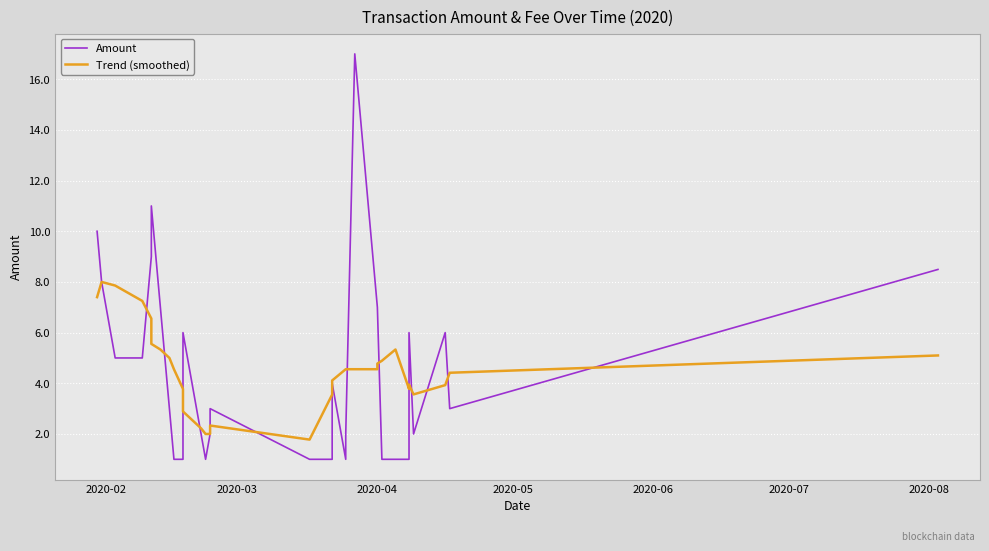

Is the value of Trend (smoothed) at 28 greater than the value of Amount at 24?

Yes